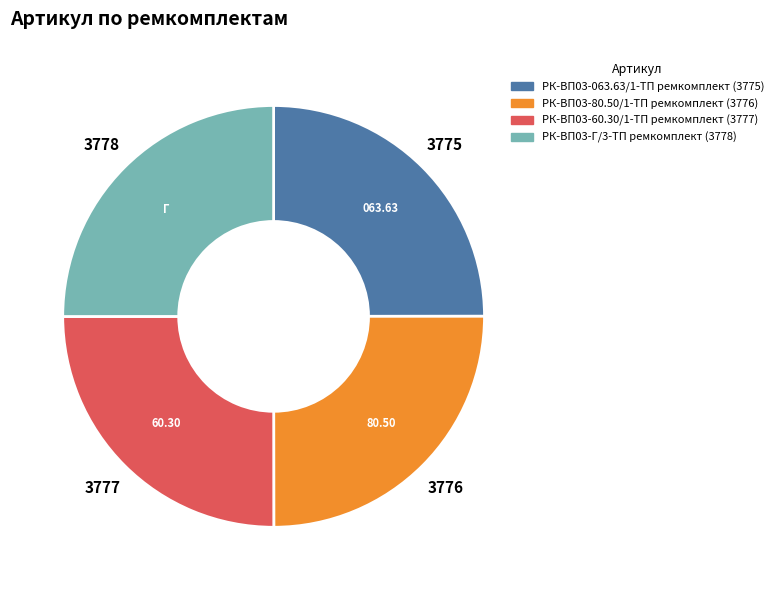

What is the ratio of the value at РК-ВП03-Г/3-ТП ремкомплект to the value at РК-ВП03-063.63/1-ТП ремкомплект?

1.0